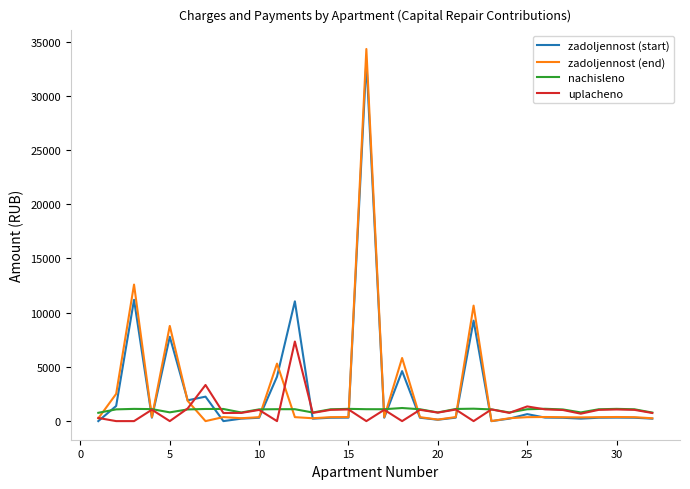

List the series in order of their peak value, highest first.

zadoljennost (end), zadoljennost (start), uplacheno, nachisleno